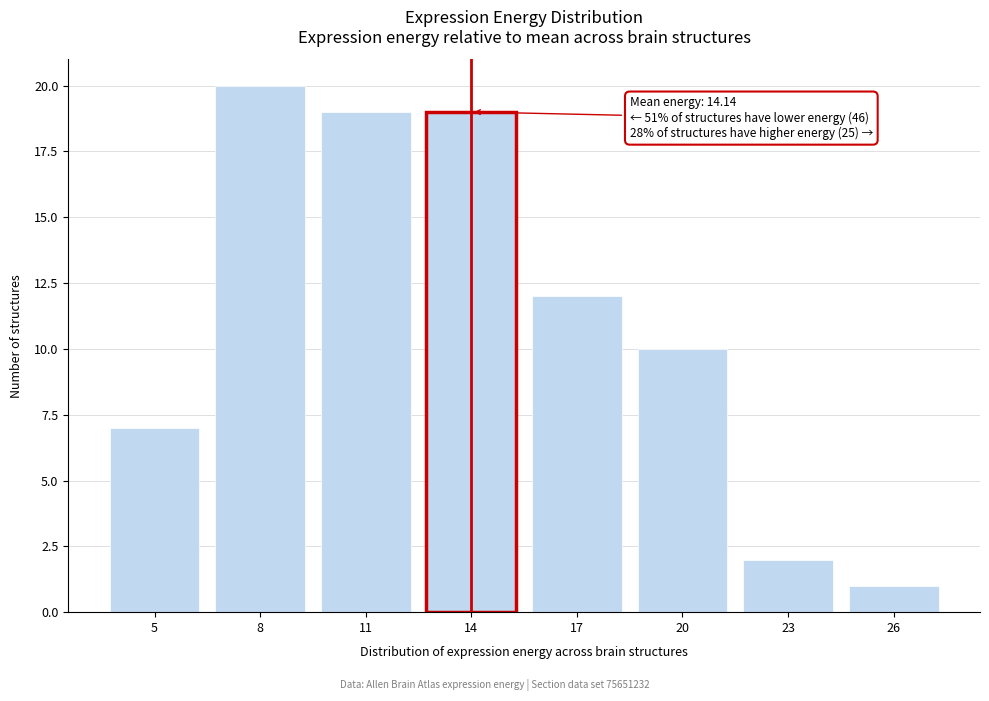

Reading right to left, list all the values displayed in this chart.

1	2	10	12	19	19	20	7